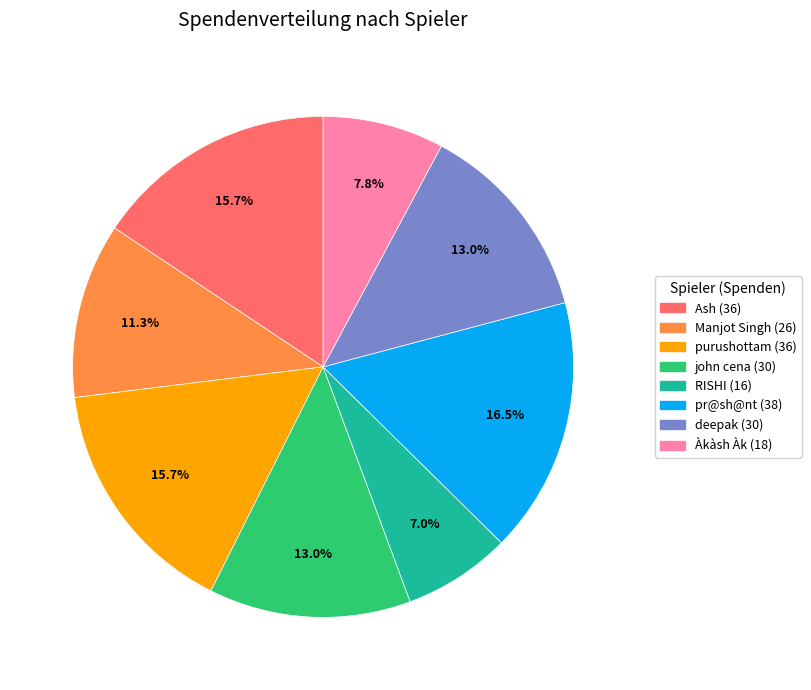

To the nearest percent, what is the average slice percentage?

12%